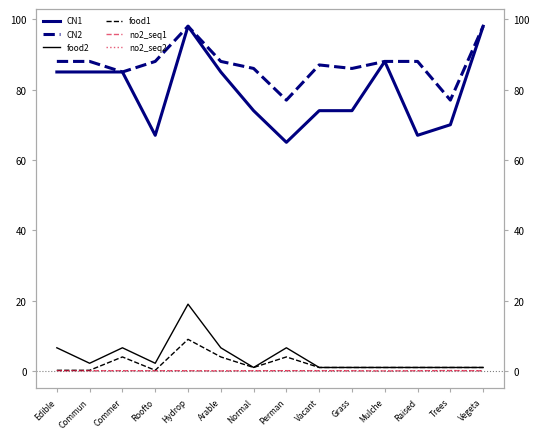

What is the difference between the food2 values at Roofto and Hydrop?

16.8